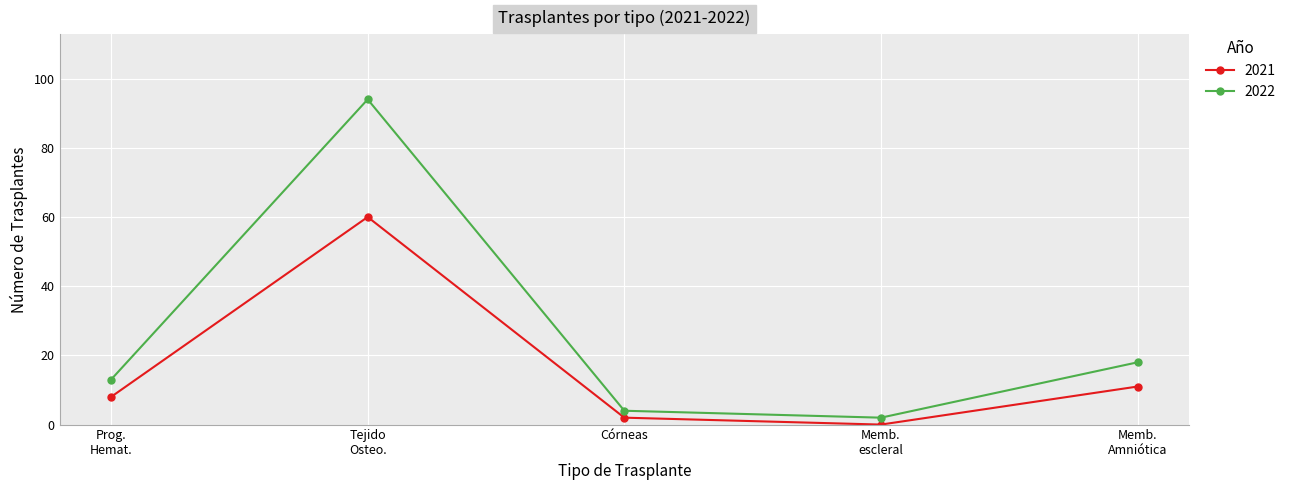

What is the average value of the 2021 series?

16